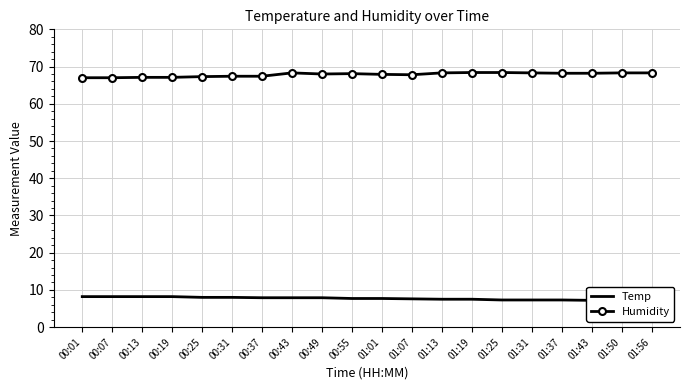

True or false: Humidity and Temp intersect in this chart.

False